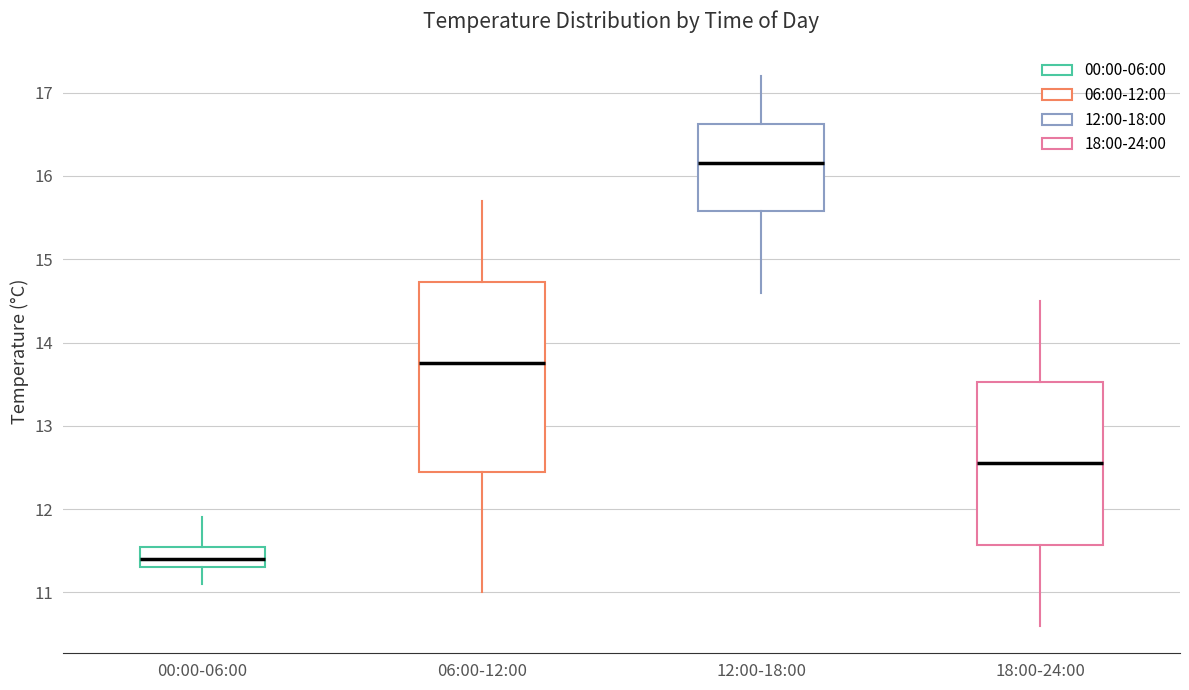

Which box has the lowest median line?

00:00-06:00